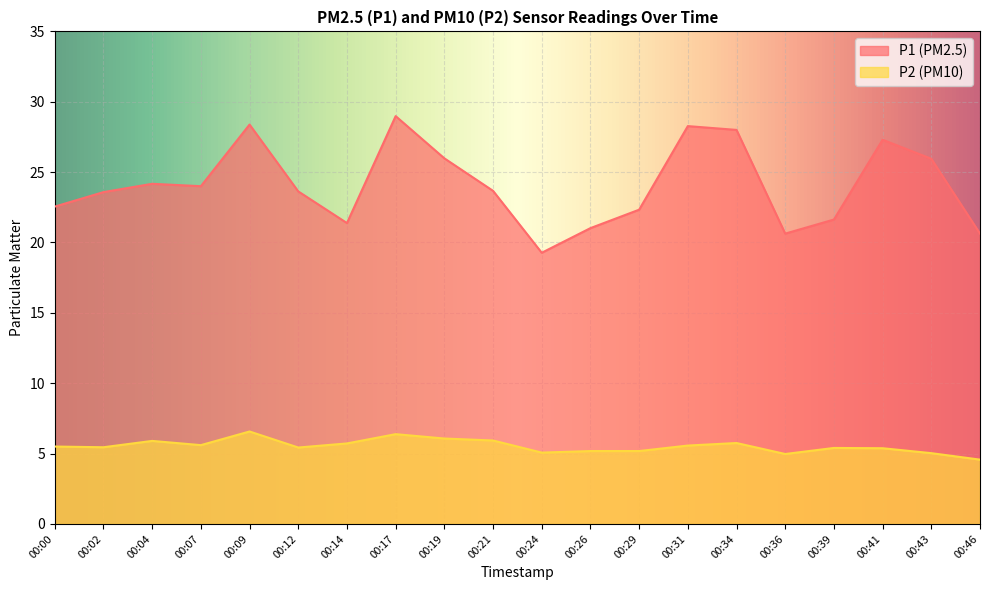

What is the sum of all P1 values?

481.4